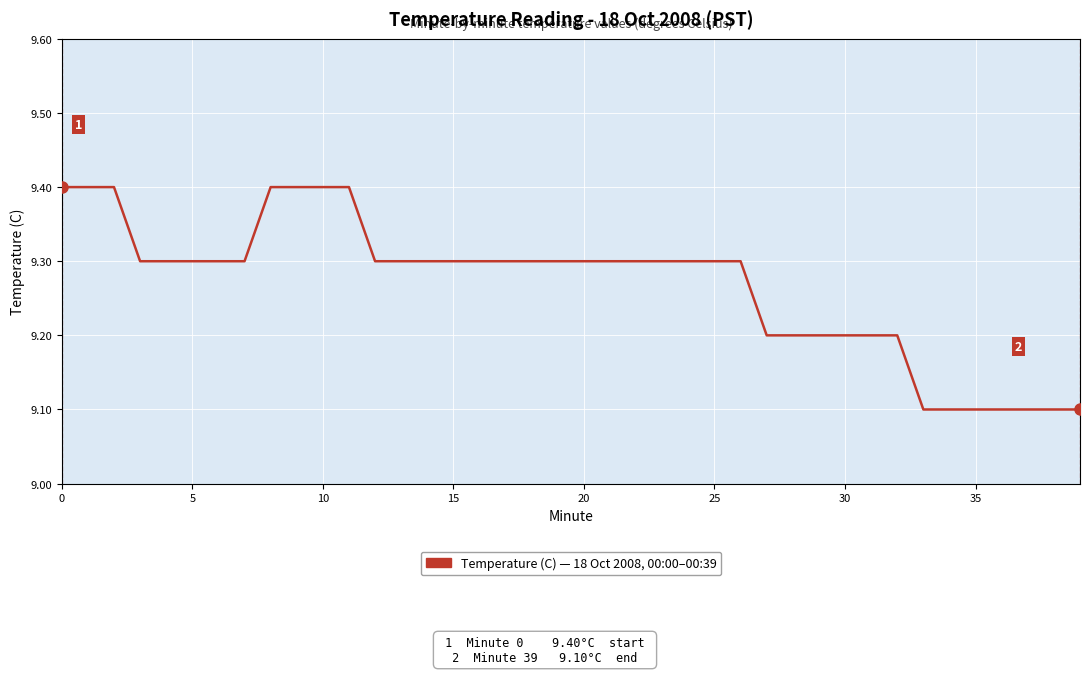

What is the average value?

9.3